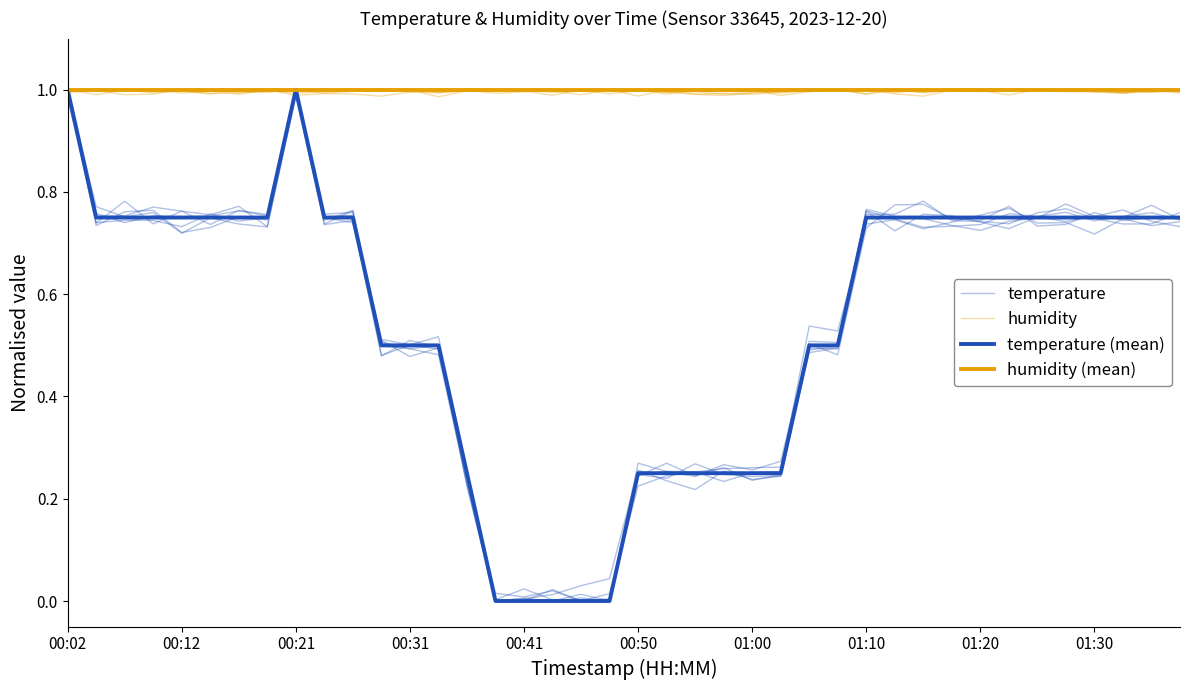

Is it true that temperature (mean) equals 0.7 at 01:30?

True